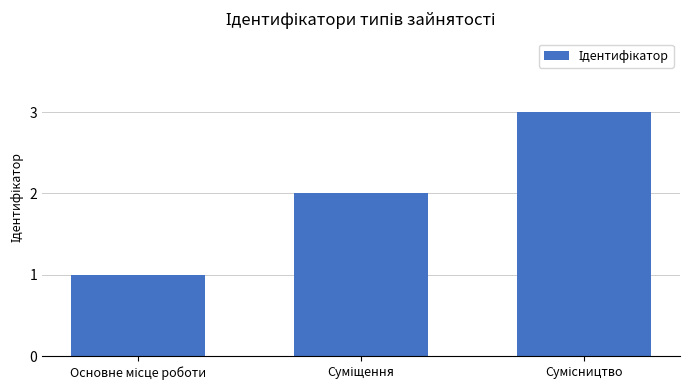

What is the maximum value shown in the chart?

3